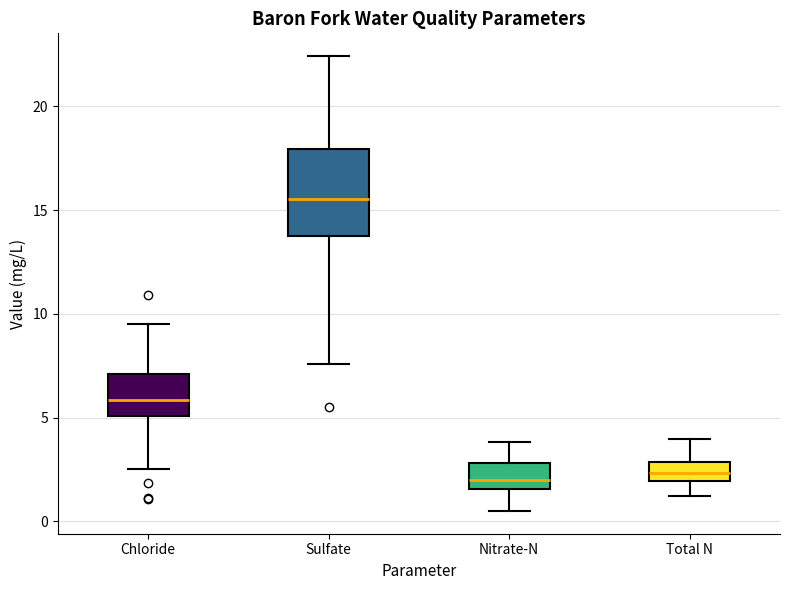

Reading left to right, read every box against the y-axis: the position of its median line, the range the box covers, and the ends of its whiskers. The values are not printed on the chart, so give them approximately, as read against the axis.

Chloride: median 6.0, box 5.0 to 7.0, whiskers 2.5 to 9.5
Sulfate: median 15.5, box 13.5 to 18.0, whiskers 7.5 to 22.5
Nitrate-N: median 2.0, box 1.5 to 3.0, whiskers 0.5 to 4.0
Total N: median 2.5, box 2.0 to 3.0, whiskers 1.0 to 4.0